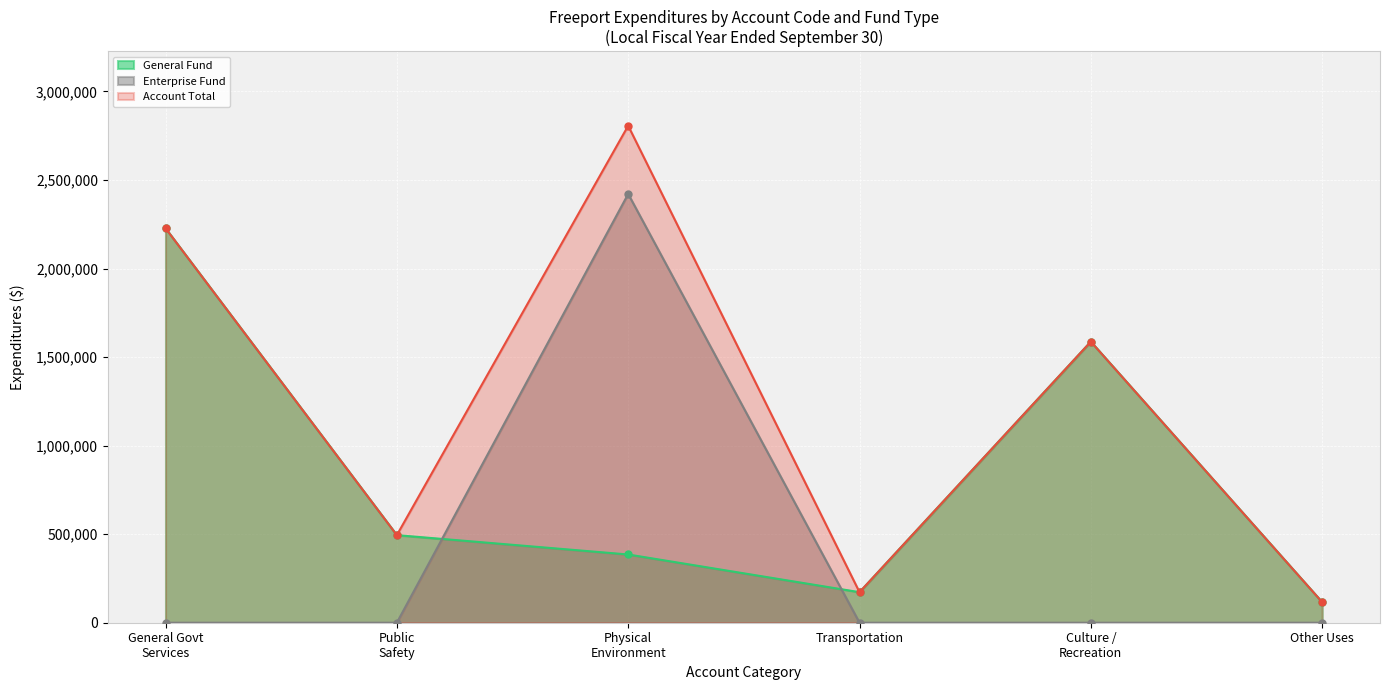

True or false: Public Safety has a value of 327987 at Component Units.

False